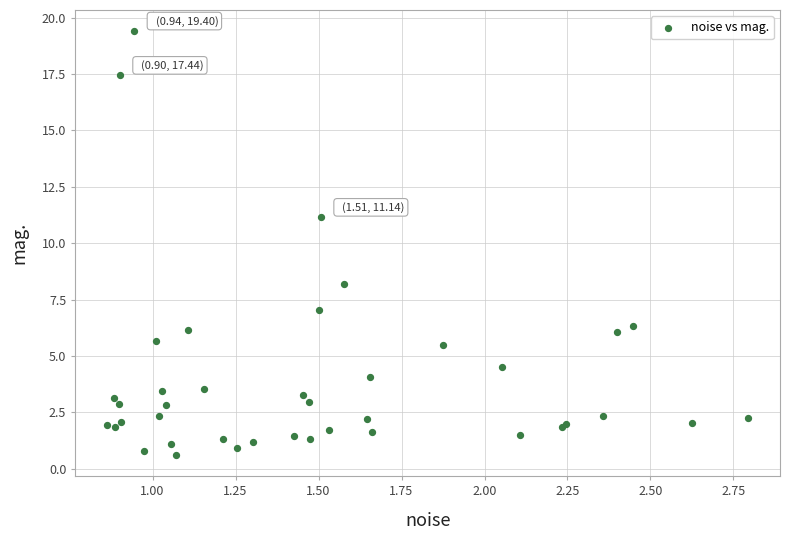

What Y value in the scatter plot is closest to 10?

11.1